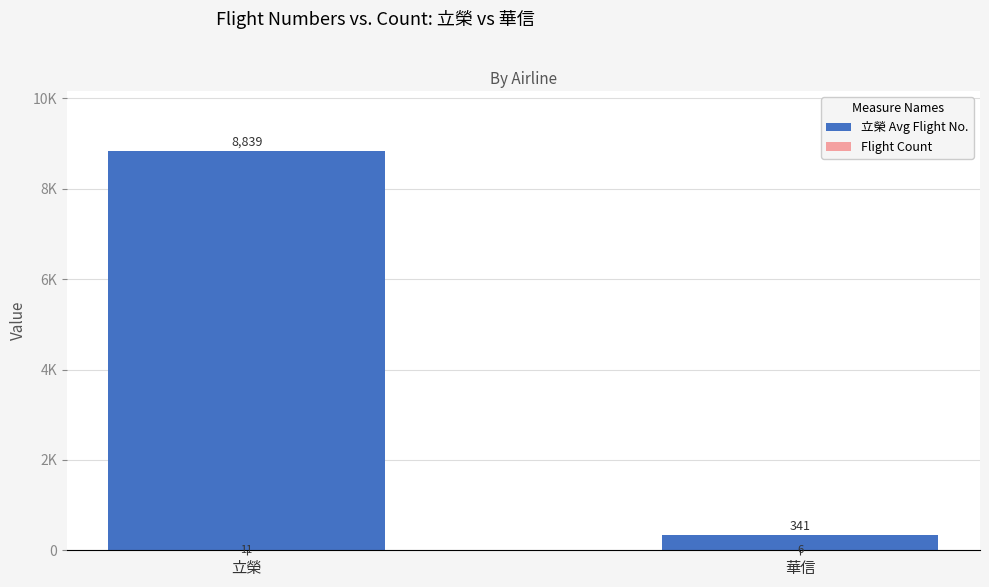

What is the minimum value shown in the chart?

6.0